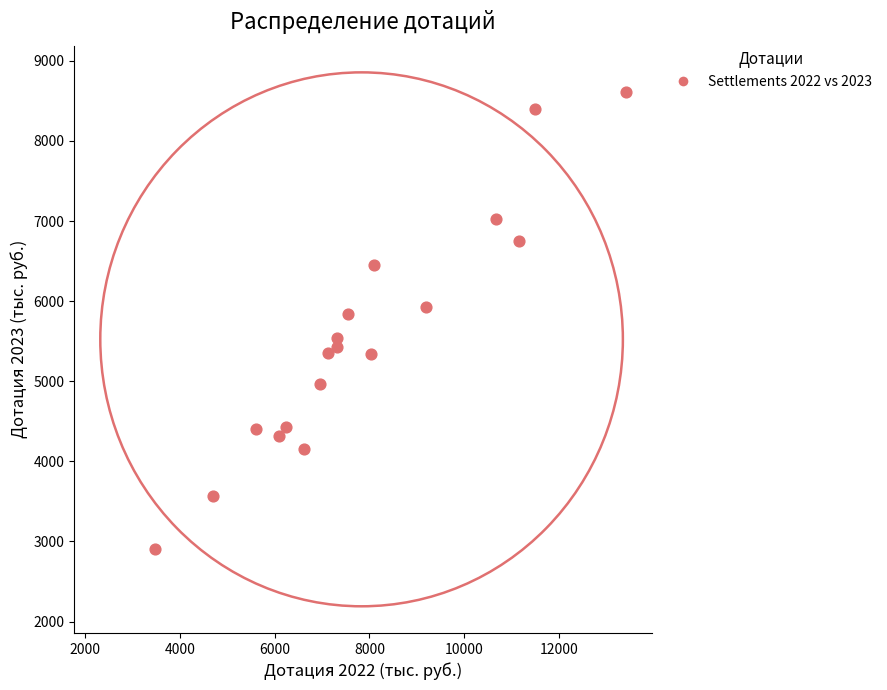

What Y value in the scatter plot is closest to 5757?

5833.8